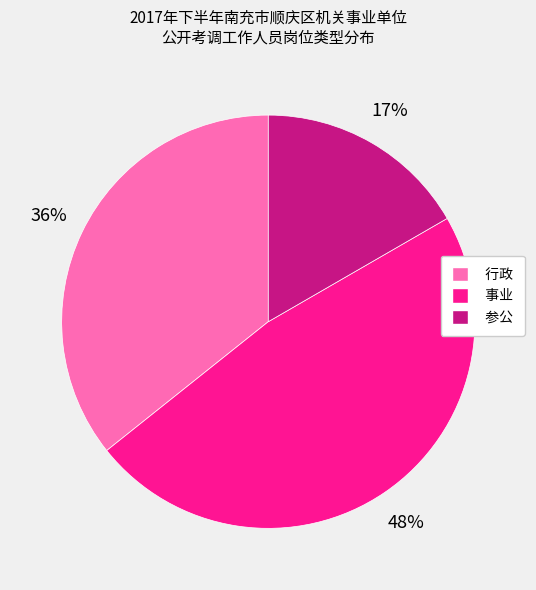

How many slices are in this pie chart?

3